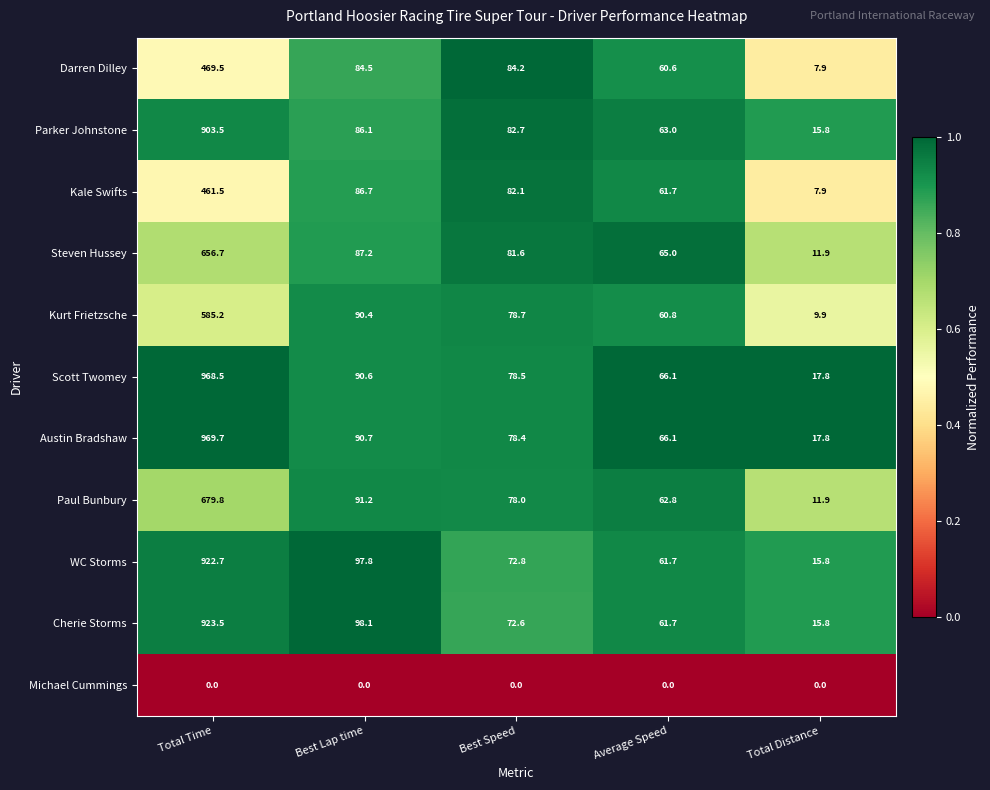

Is the value of Kurt Frietzsche at Total Time greater than the value of Darren Dilley at Average Speed?

Yes